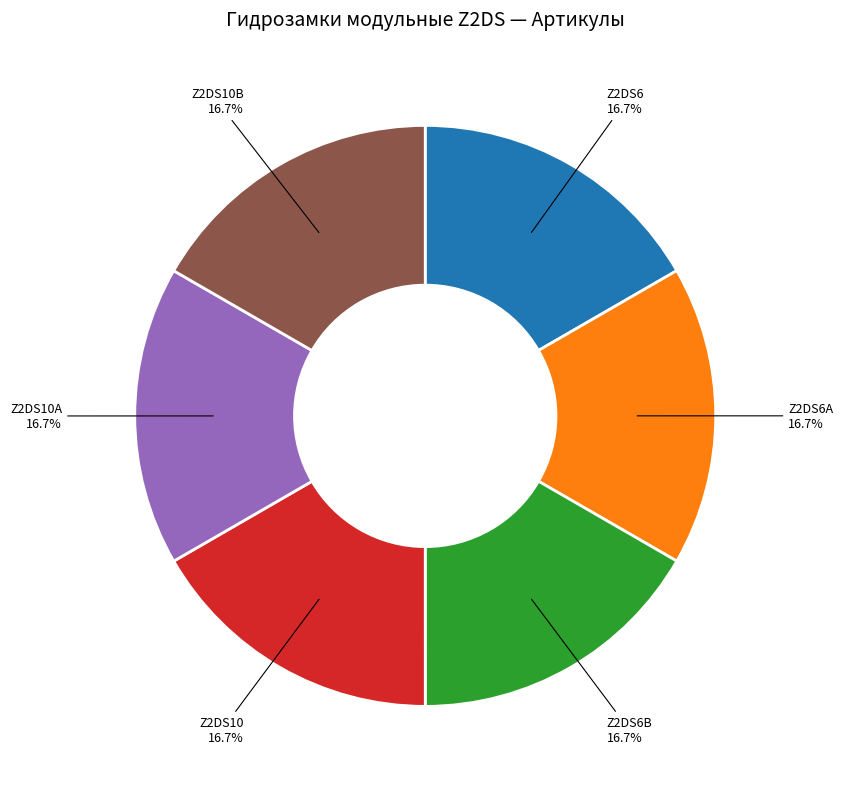

What percentage do Z2DS10A and Z2DS10B together represent?

33.3%